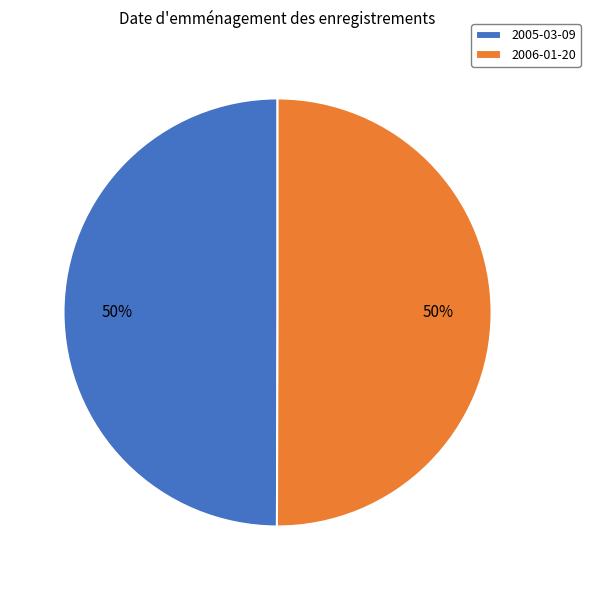

True or false: 2006-01-20 accounts for 43% of the total.

False